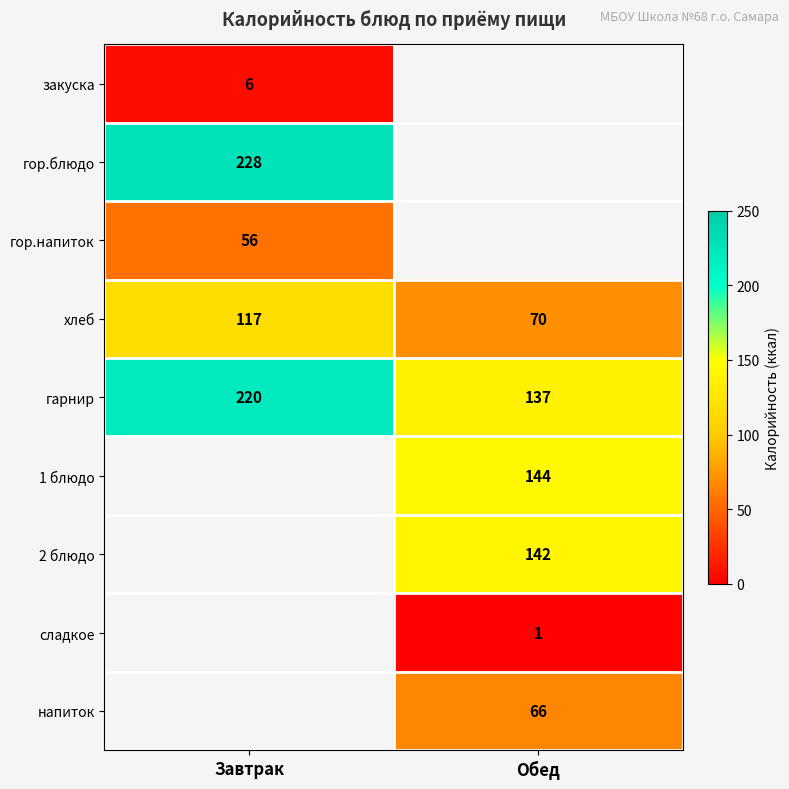

Is it true that сладкое equals 1 at Обед?

True